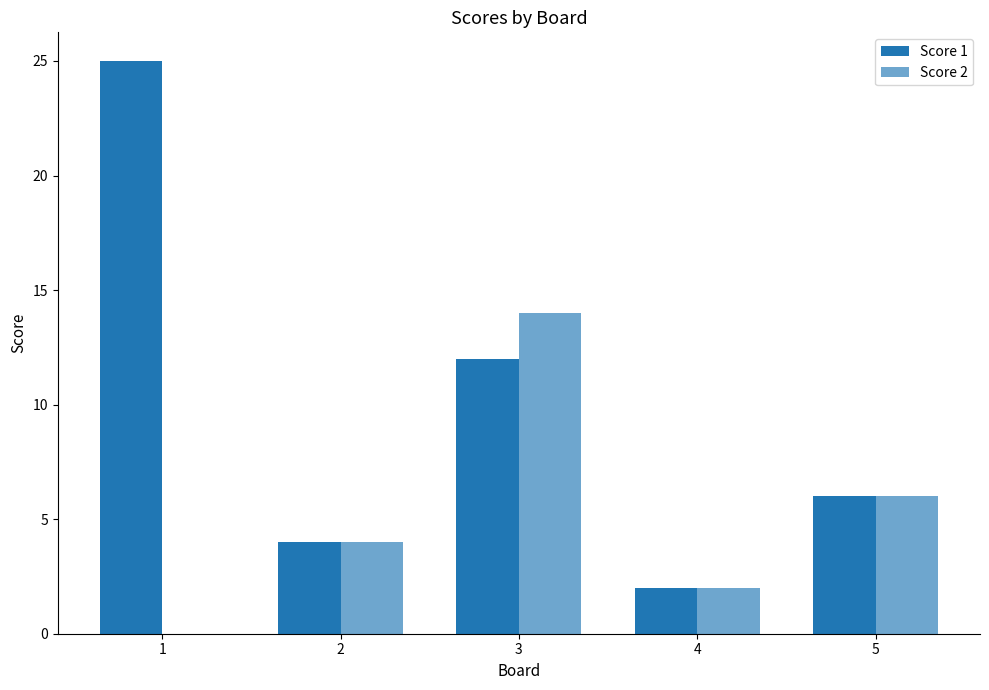

Are the bars horizontal?

No